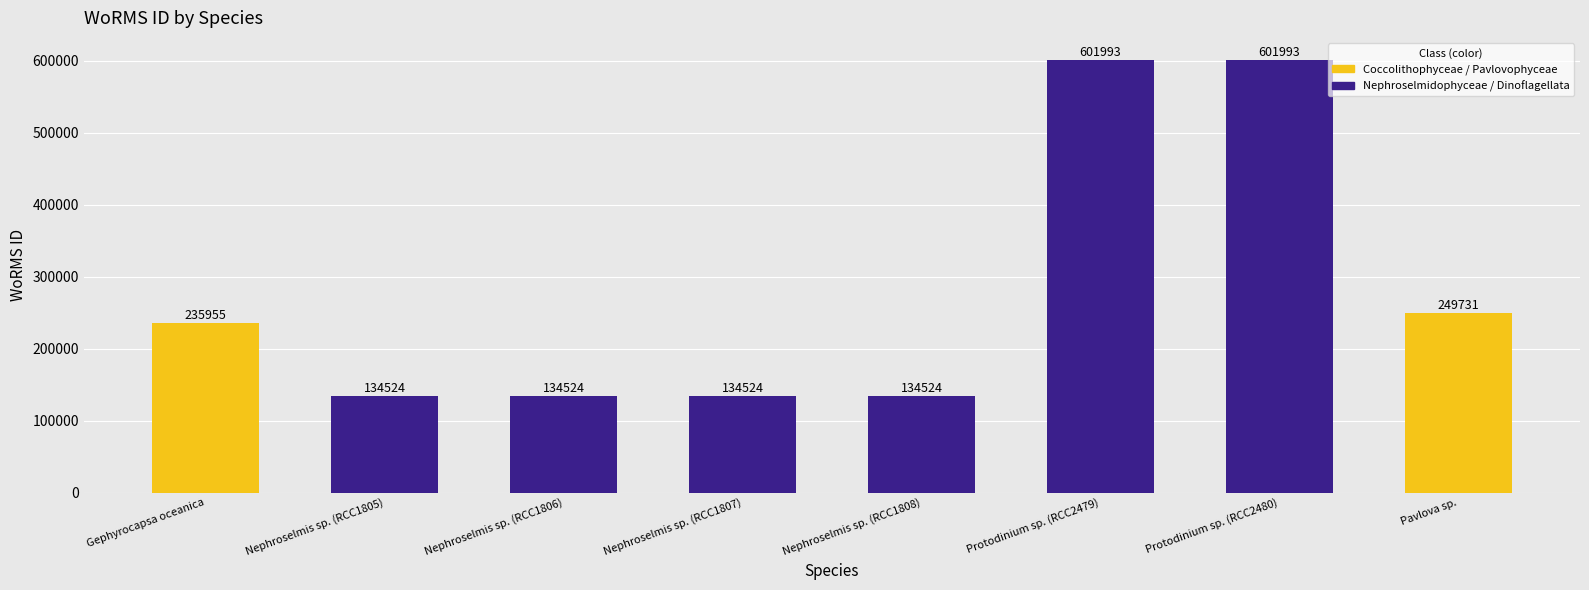

What is the difference between the maximum and second lowest values?

467469